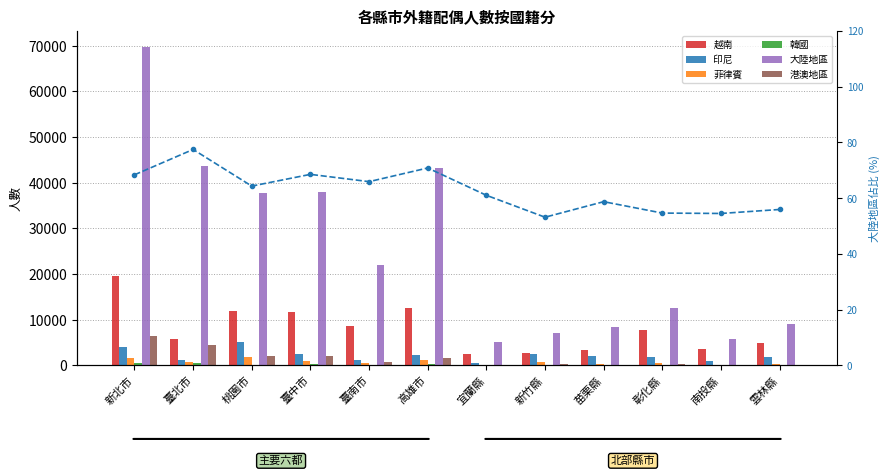

Does the chart contain stacked bars?

No